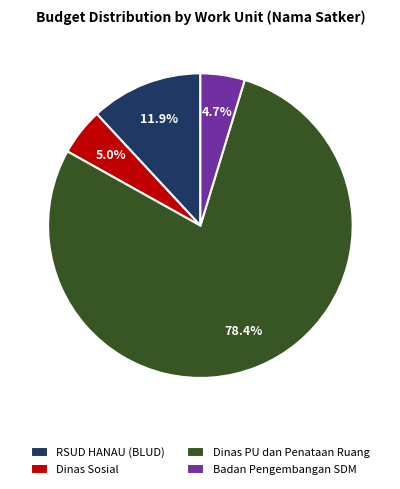

Count the number of slices in the pie.

4